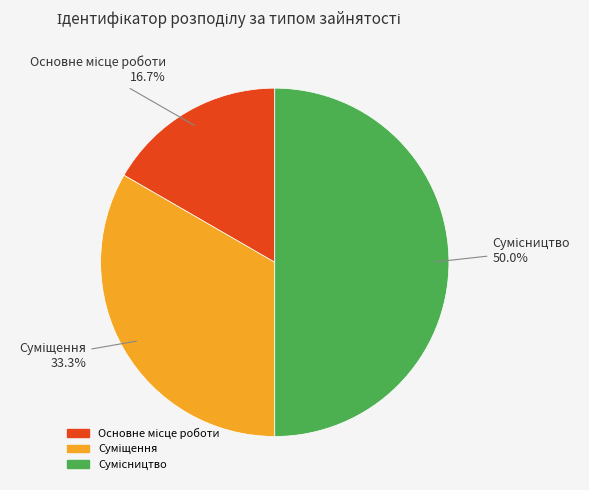

To the nearest percent, what portion does Сумісництво represent?

50%